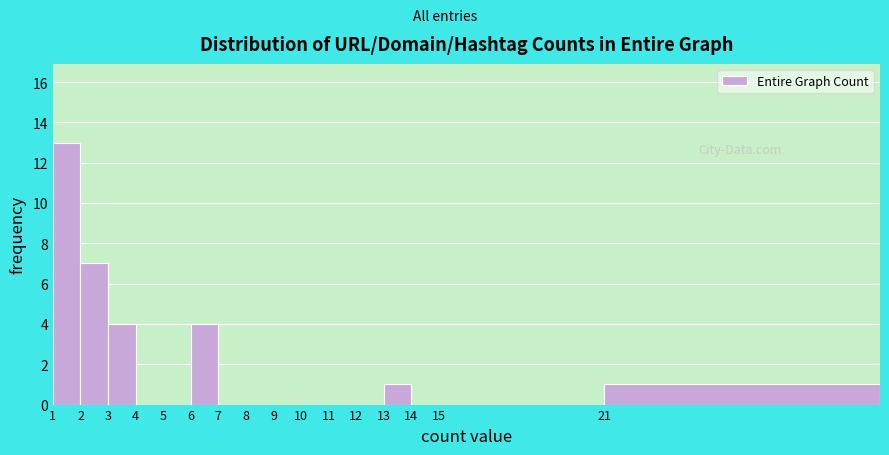

Reading right to left, list all the values displayed in this chart.

21=1	15=0	14=0	13=1	12=0	11=0	10=0	9=0	8=0	7=0	6=4	5=0	4=0	3=4	2=7	1=13